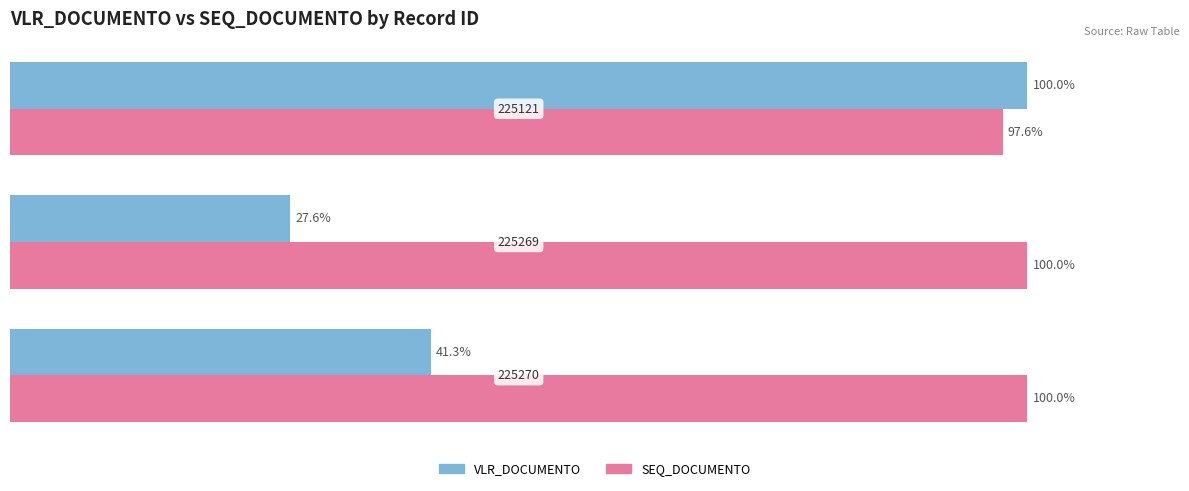

Which series has the widest spread of values?

VLR_DOCUMENTO